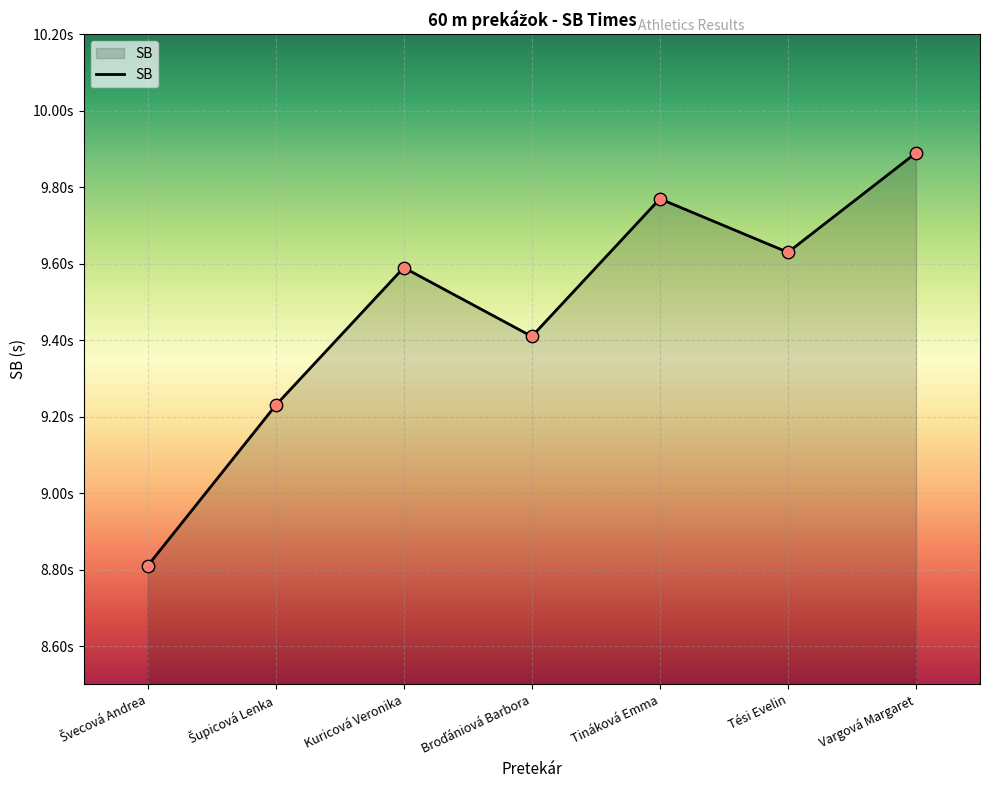

What is the change in value from Šupicová Lenka to Tináková Emma?

+0.5